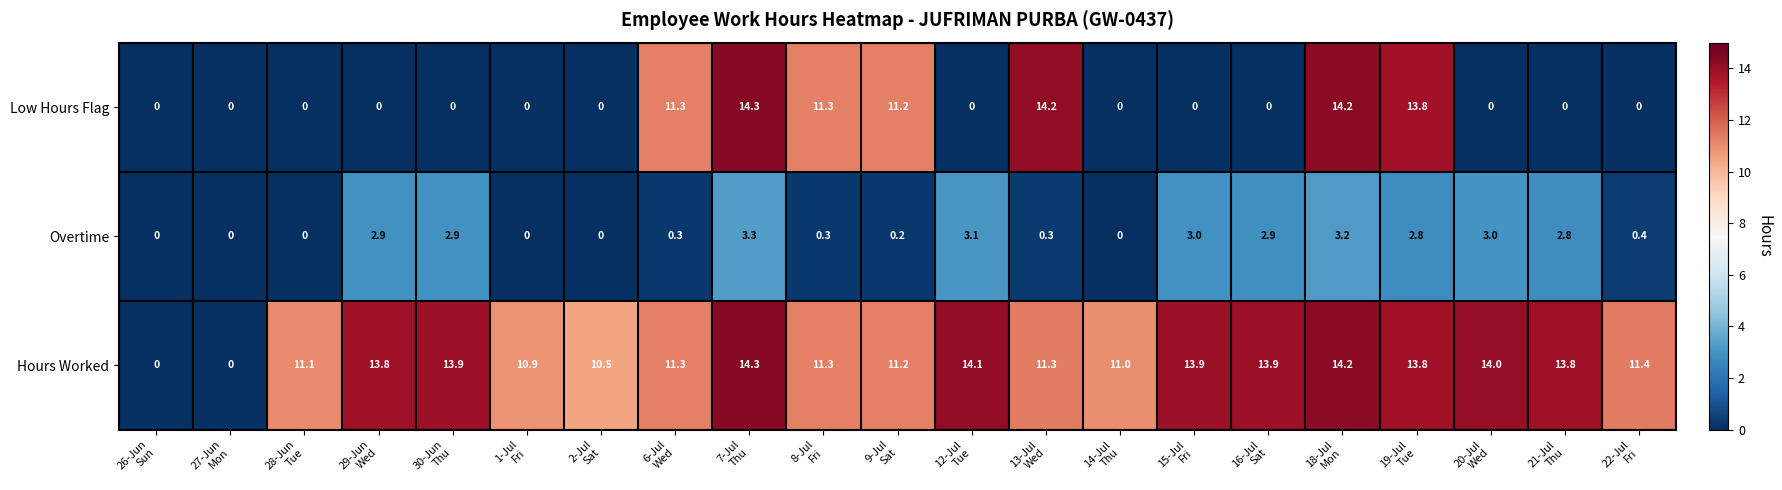

Rank the series by their average value, from lowest to highest.

Overtime, Low Hours Flag, Hours Worked